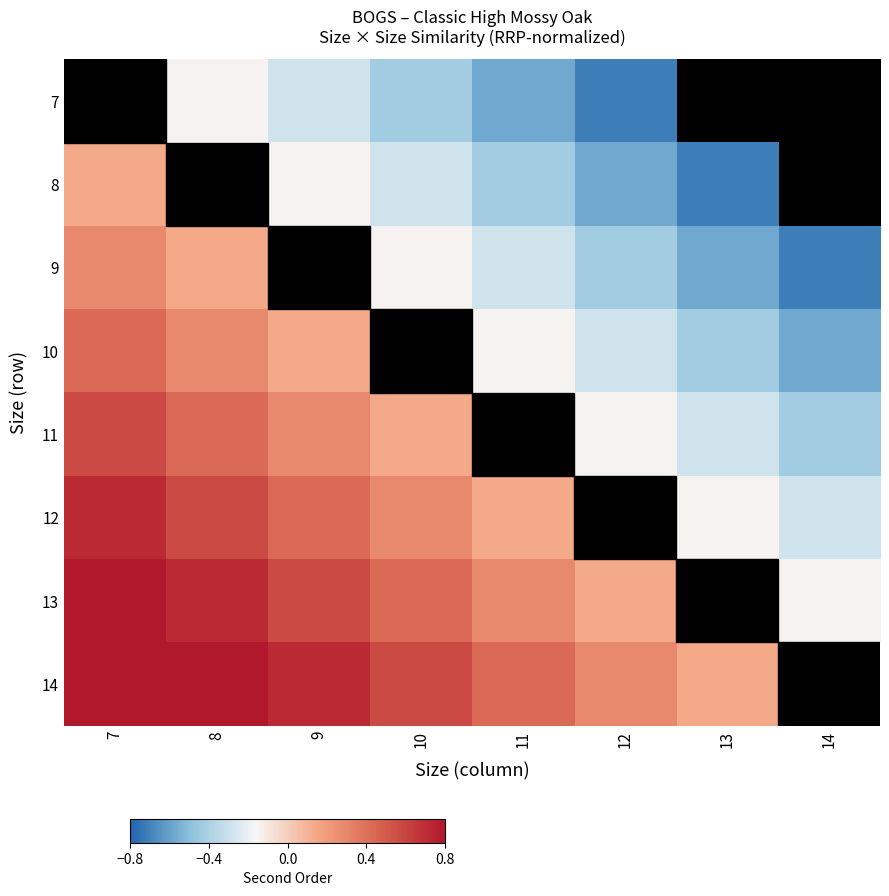

Reading right to left, transcribe all the data shown in this chart.

7: 14=-1.0	13=-0.9	12=-0.7	11=-0.6	10=-0.4	9=-0.3	8=-0.1	7=-1.0
8: 14=-0.9	13=-0.7	12=-0.6	11=-0.4	10=-0.3	9=-0.1	8=-1.0	7=0.1
9: 14=-0.7	13=-0.6	12=-0.4	11=-0.3	10=-0.1	9=-1.0	8=0.1	7=0.3
10: 14=-0.6	13=-0.4	12=-0.3	11=-0.1	10=-1.0	9=0.1	8=0.3	7=0.4
11: 14=-0.4	13=-0.3	12=-0.1	11=-1.0	10=0.1	9=0.3	8=0.4	7=0.6
12: 14=-0.3	13=-0.1	12=-1.0	11=0.1	10=0.3	9=0.4	8=0.6	7=0.7
13: 14=-0.1	13=-1.0	12=0.1	11=0.3	10=0.4	9=0.6	8=0.7	7=0.9
14: 14=-1.0	13=0.1	12=0.3	11=0.4	10=0.6	9=0.7	8=0.9	7=1.0